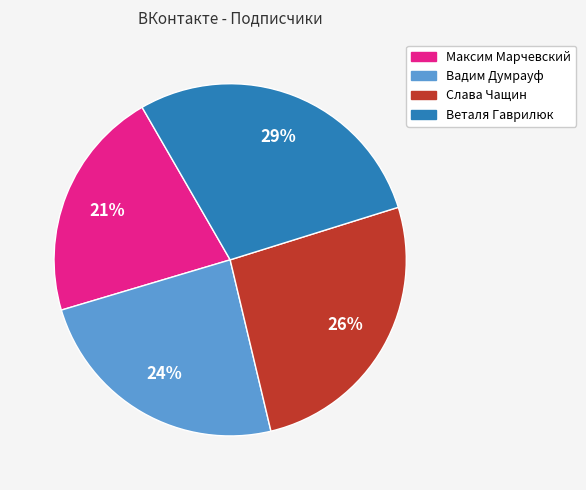

Is it true that Максим Марчевский is 21% of the pie?

True